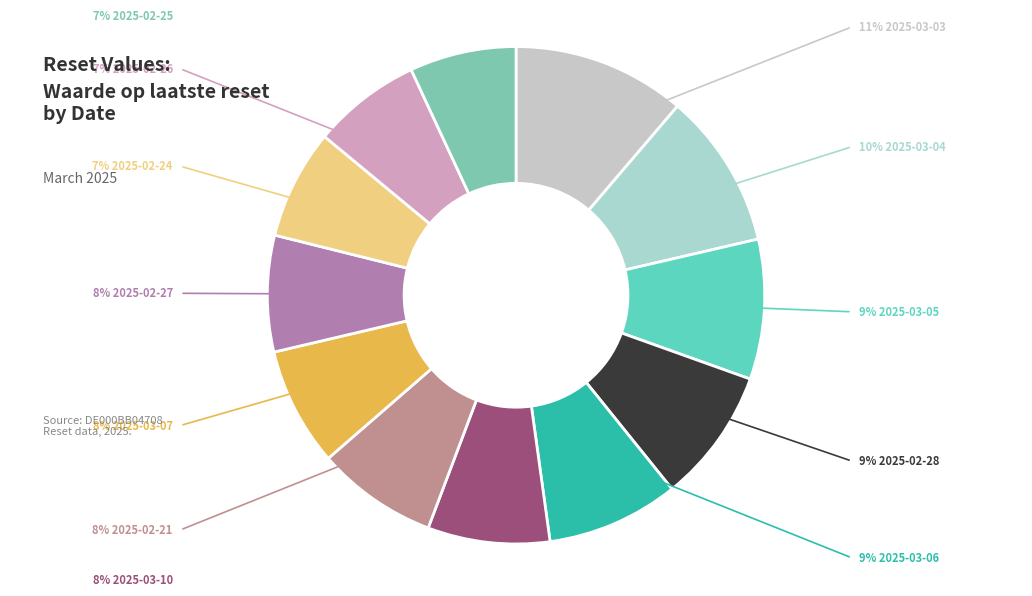

Is there any slice that represents more than half of the pie?

No